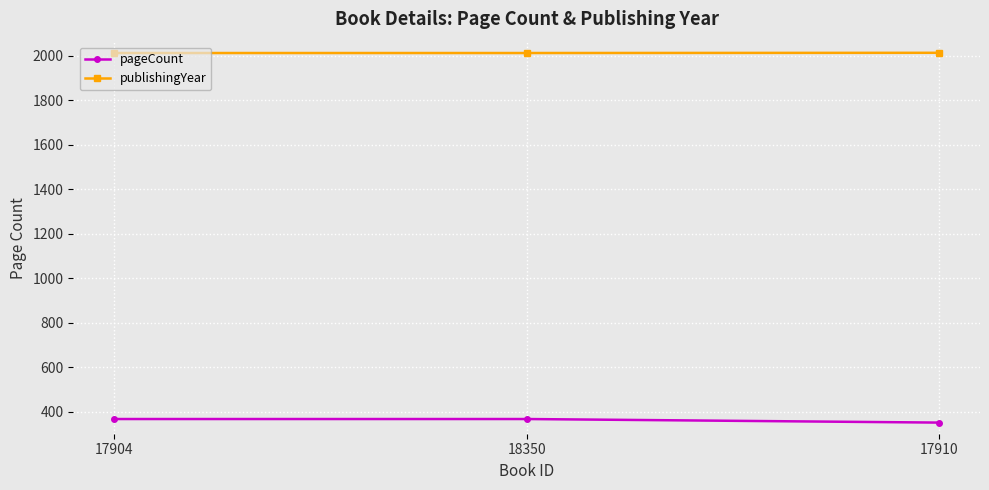

What is the greatest value displayed?

2013